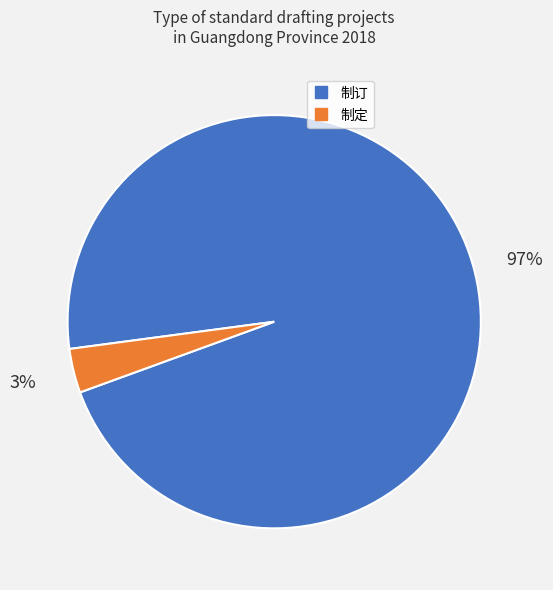

Is the sum of 制定 and 制订 greater than half?

Yes